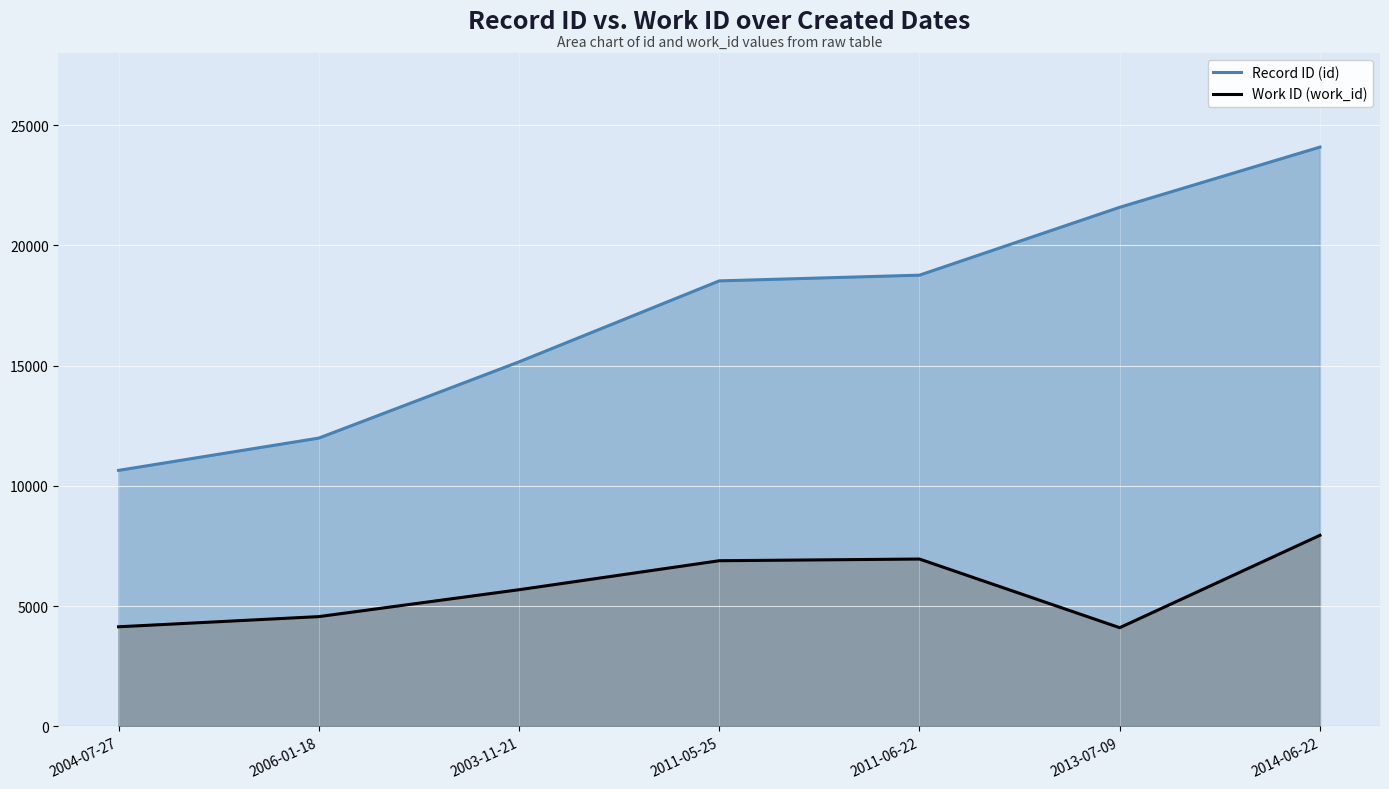

Reading right to left, what are all the values shown in this chart?

Record ID (id): 2014-06-22=24087	2013-07-09=21584	2011-06-22=18762	2011-05-25=18524	2003-11-21=15157	2006-01-18=11987	2004-07-27=10645
Work ID (work_id): 2014-06-22=7945	2013-07-09=4103	2011-06-22=6958	2011-05-25=6888	2003-11-21=5682	2006-01-18=4564	2004-07-27=4141